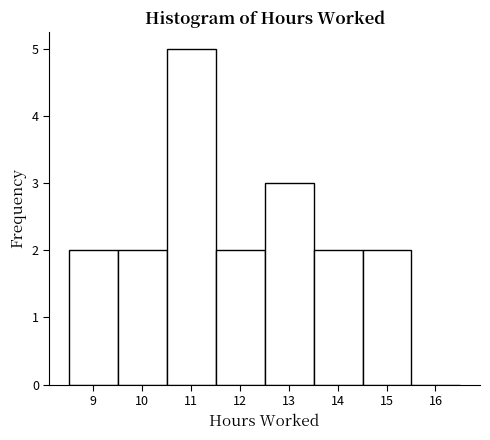

Reading left to right, list every bar in this chart as the range it spans on the x-axis followed by its height. Neither the bar edges nor the heights are printed on the chart, so give them approximately, as read against the axes.

8.51 to 9.51: 2
9.51 to 10.51: 2
10.51 to 11.51: 5
11.51 to 12.51: 2
12.51 to 13.51: 3
13.51 to 14.51: 2
14.51 to 15.51: 2
15.51 to 16.51: 0